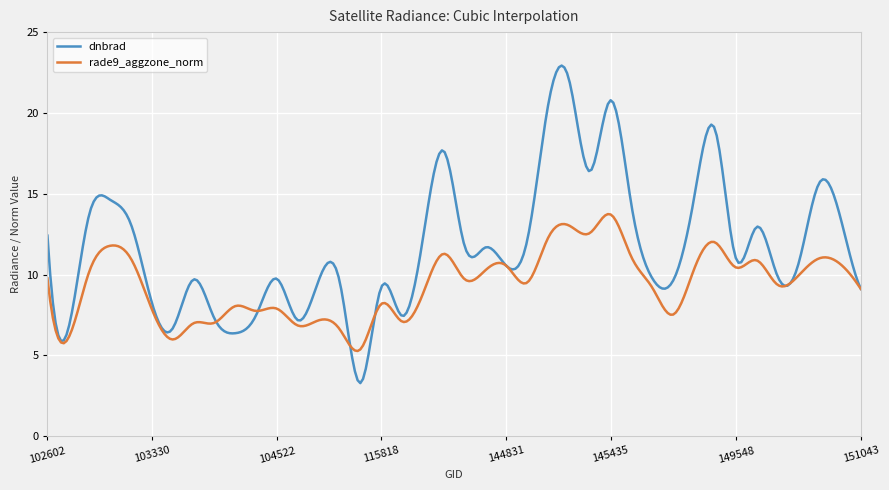

Which series has the largest total across all categories?

dnbrad